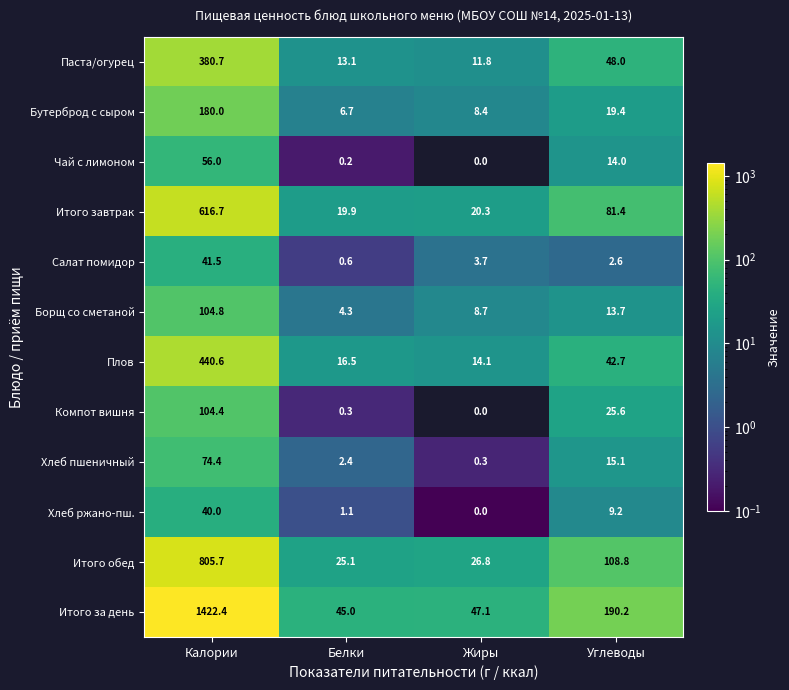

Between Калории and Белки, which series saw the biggest shift?

Итого за день